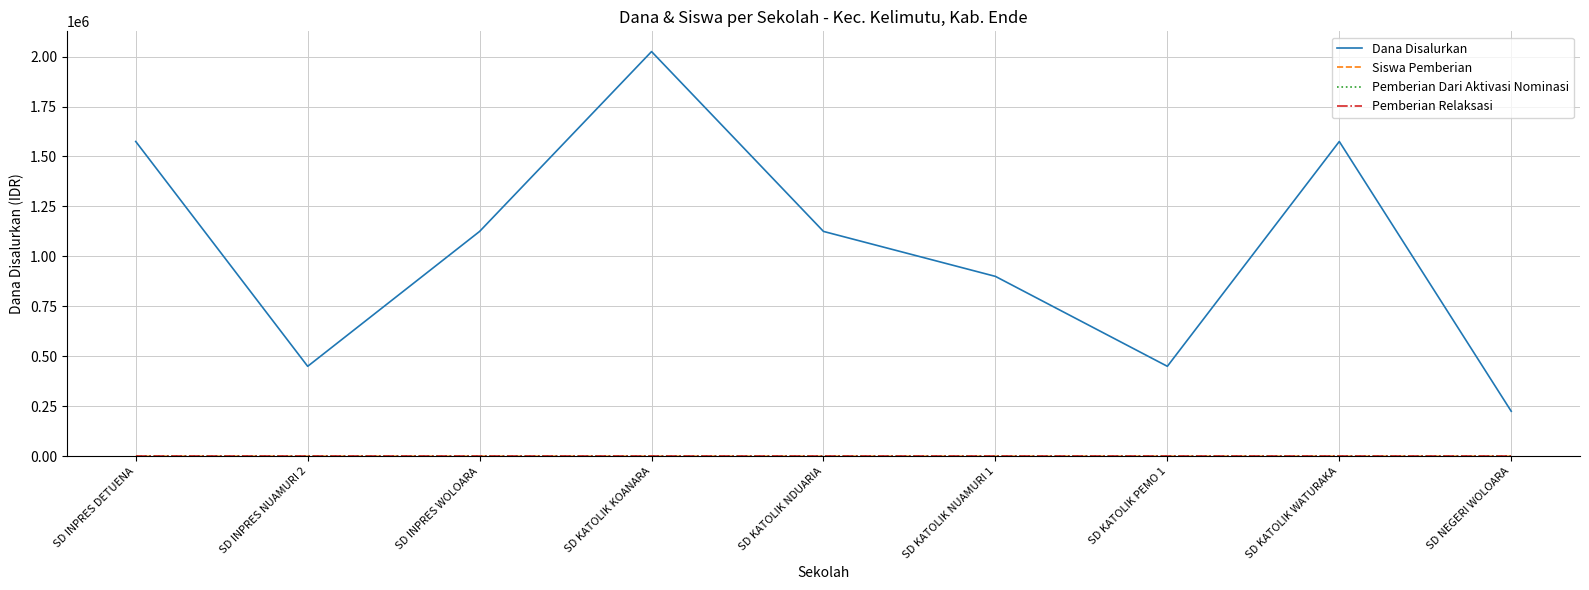

Which category has the highest value across all series?

SD KATOLIK KOANARA